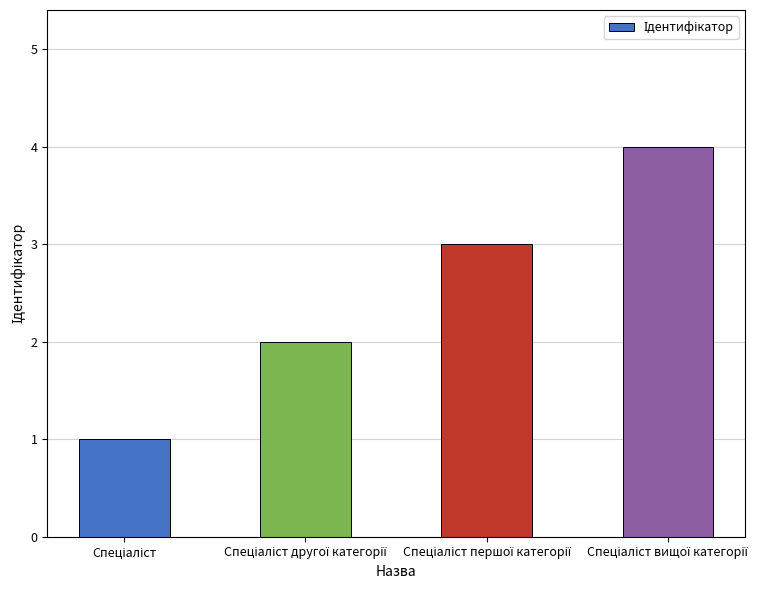

What is the value of the 2nd bar from the left?

2